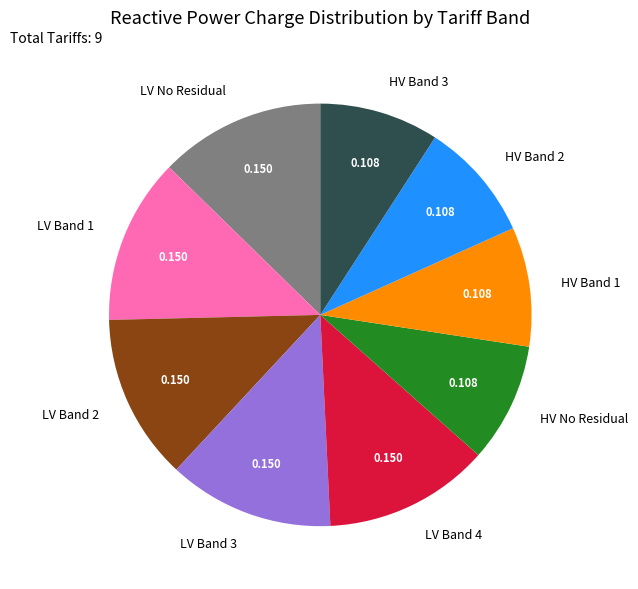

Does HV Band 3 account for over 50% of the chart?

No